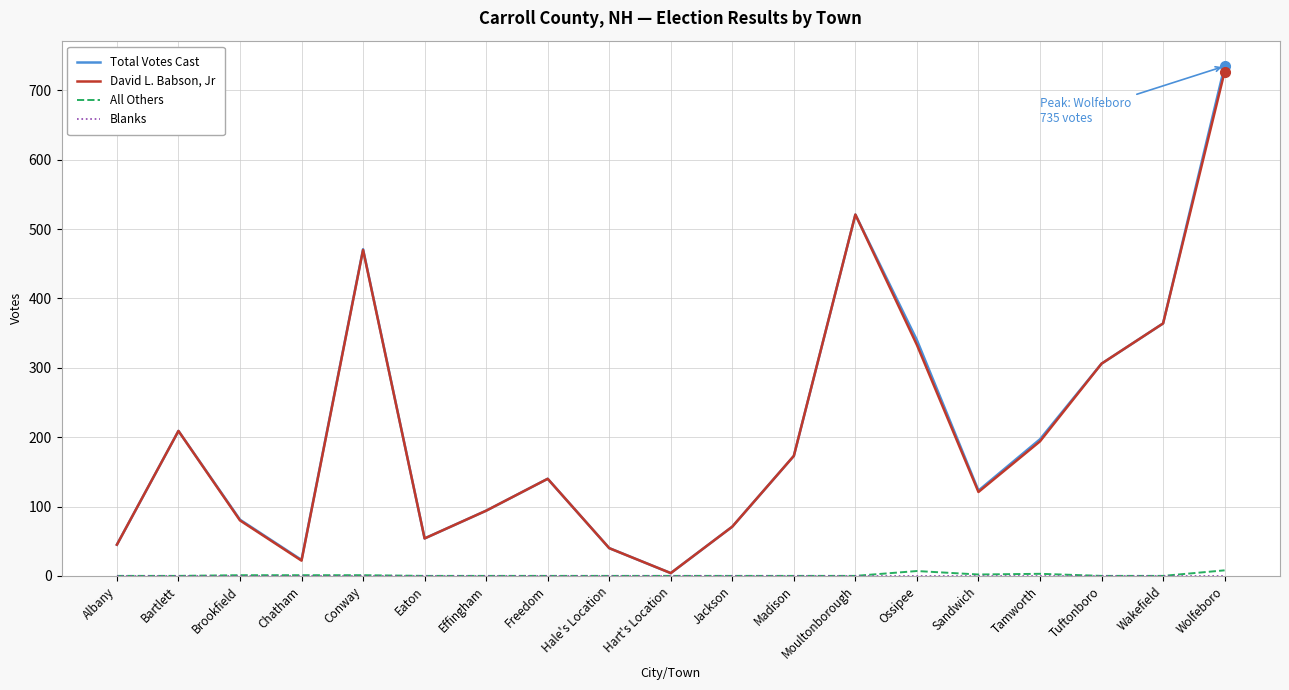

Does the chart have visible grid lines?

Yes